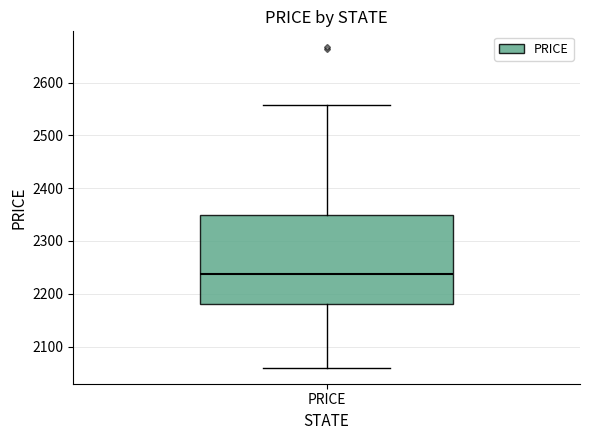

Transcribe this box plot: give where the median line is, the range the box spans, and where the two whiskers end, as read against the y-axis. The values are not printed on the chart, so give them approximately, as read against the axis.

median 2240, box 2180 to 2350, whiskers 2060 to 2560